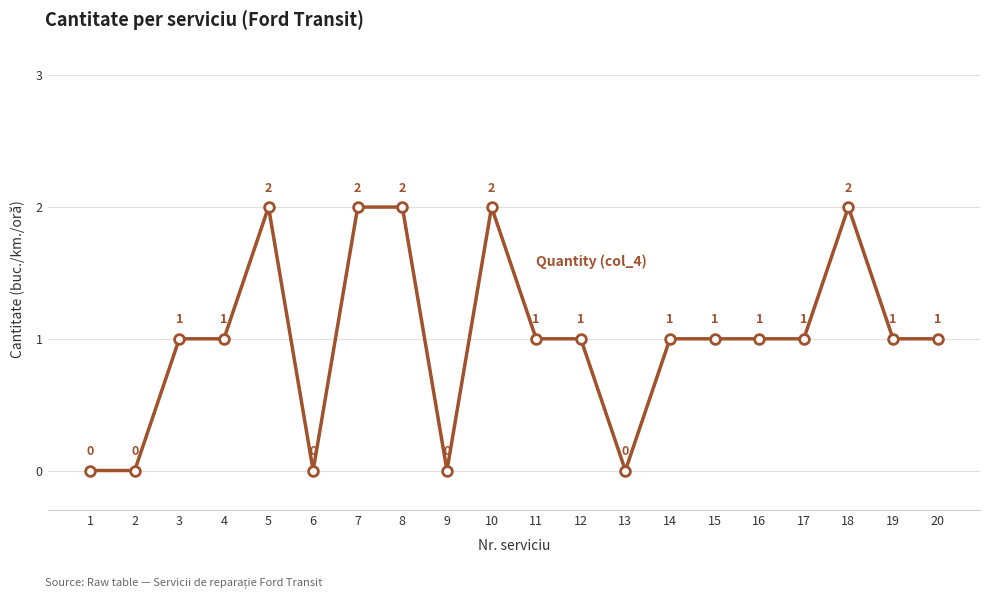

Reading left to right, what are all the values shown in this chart?

1=0	2=0	3=1	4=1	5=2	6=0	7=2	8=2	9=0	10=2	11=1	12=1	13=0	14=1	15=1	16=1	17=1	18=2	19=1	20=1